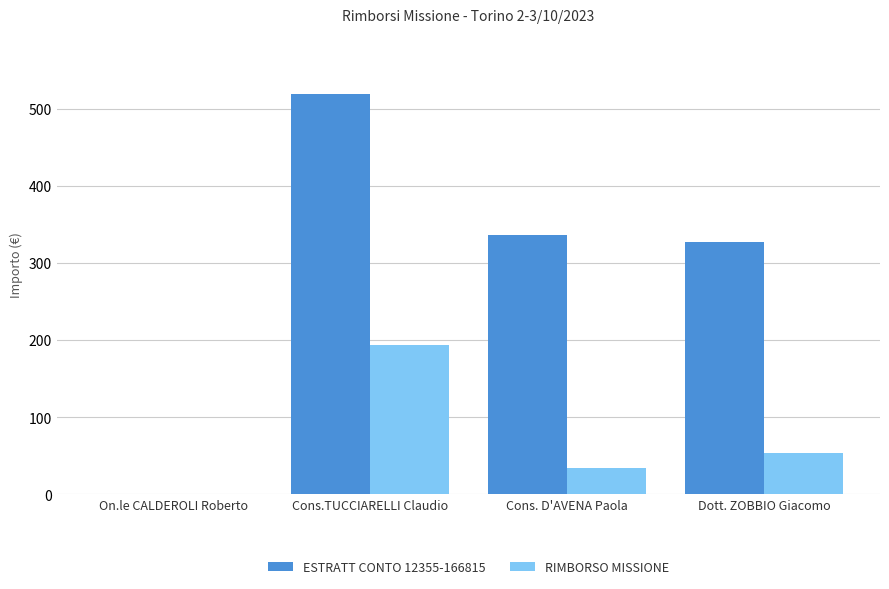

Does the chart contain stacked bars?

No